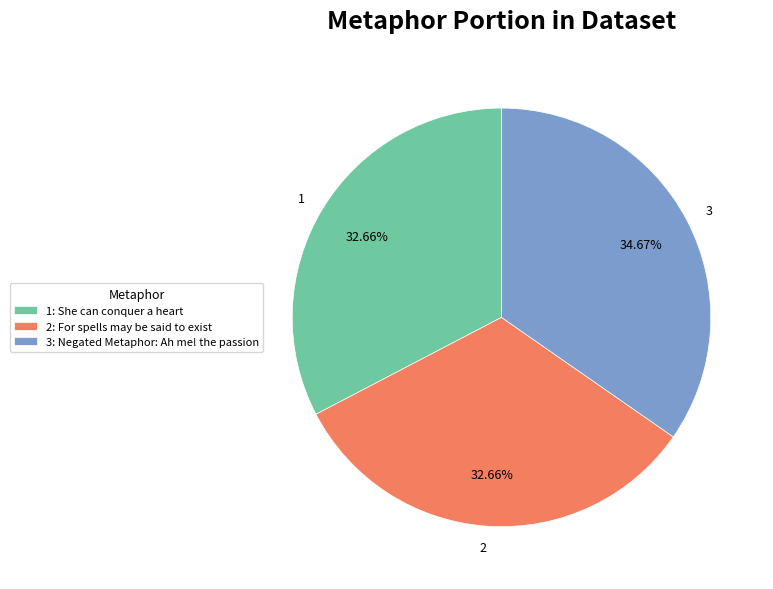

Is the sum of 3: Negated Metaphor: Ah me! the passion and 1: She can conquer a heart greater than half?

Yes